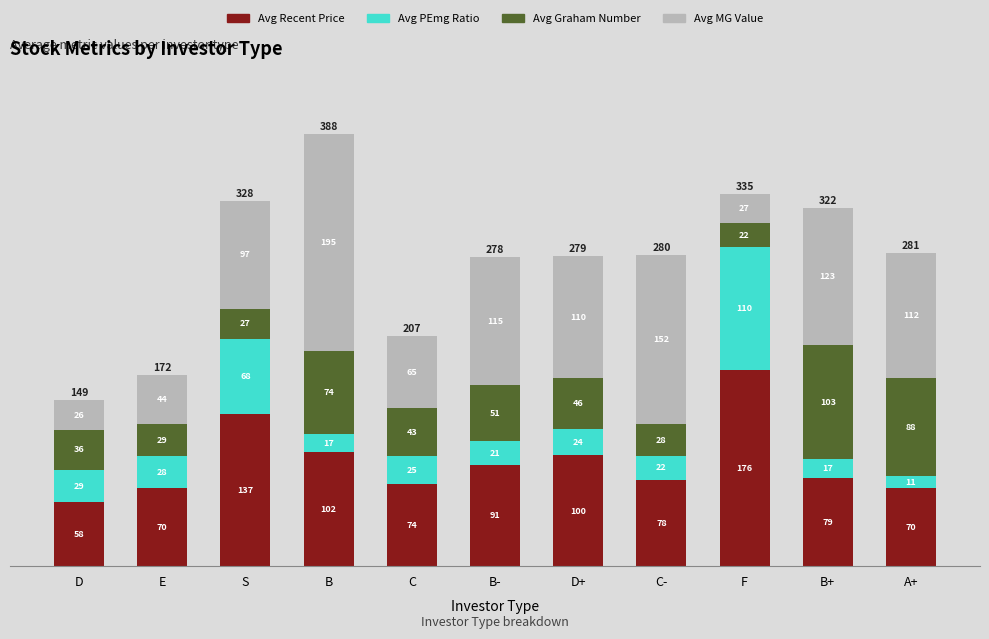

Does the chart contain stacked bars?

Yes